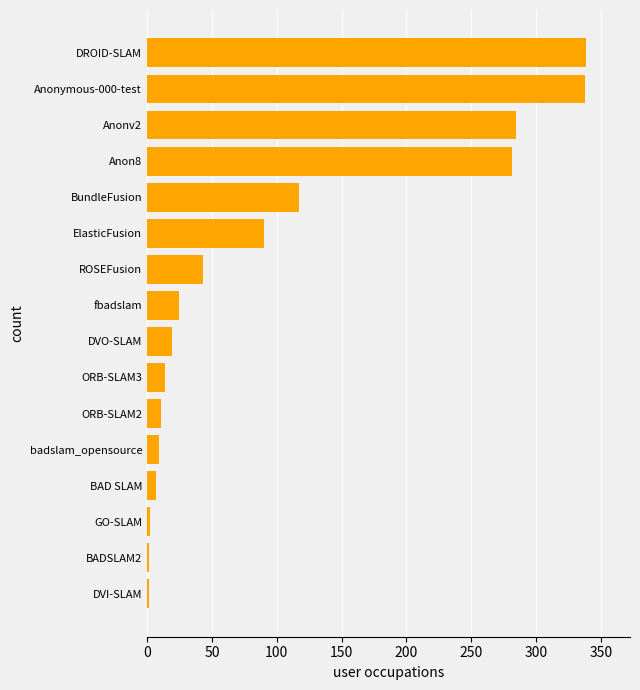

The value at DVO-SLAM is 33.2. True or false?

False